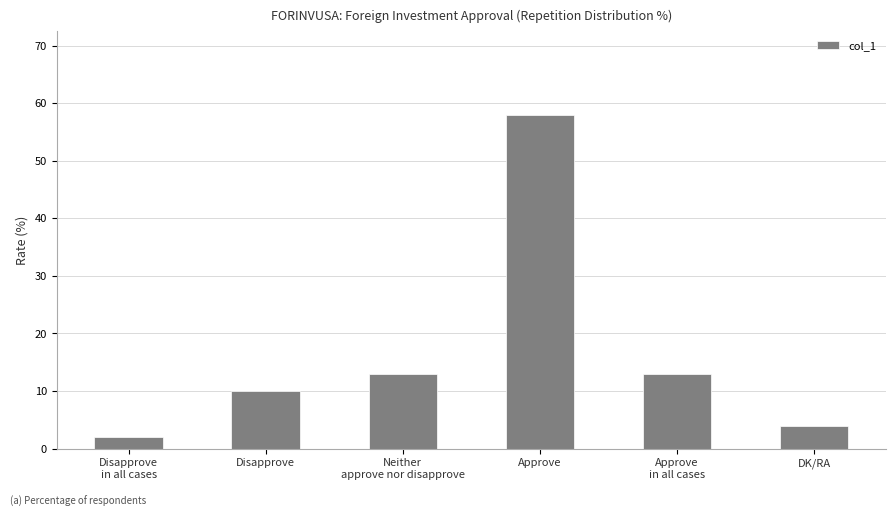

What is the change in value from Disapprove to DK/RA?

-6